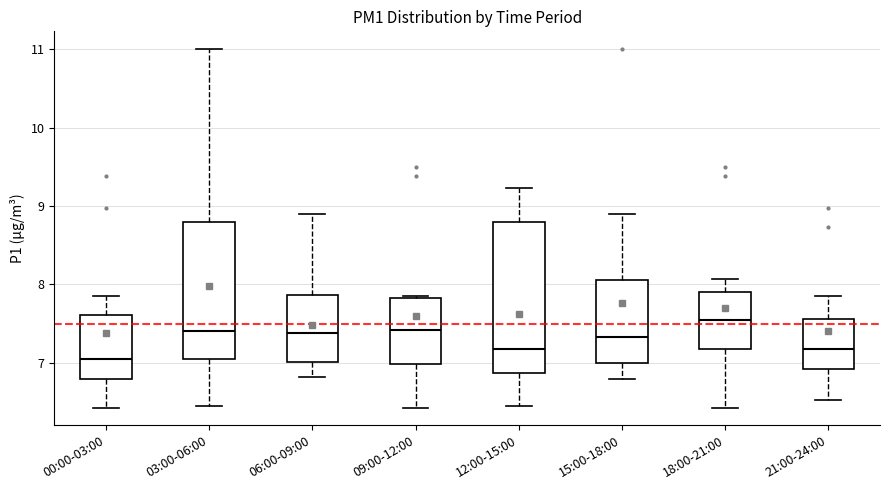

Comparing the boxes themselves (not the whiskers), which one is the tallest?

12:00-15:00